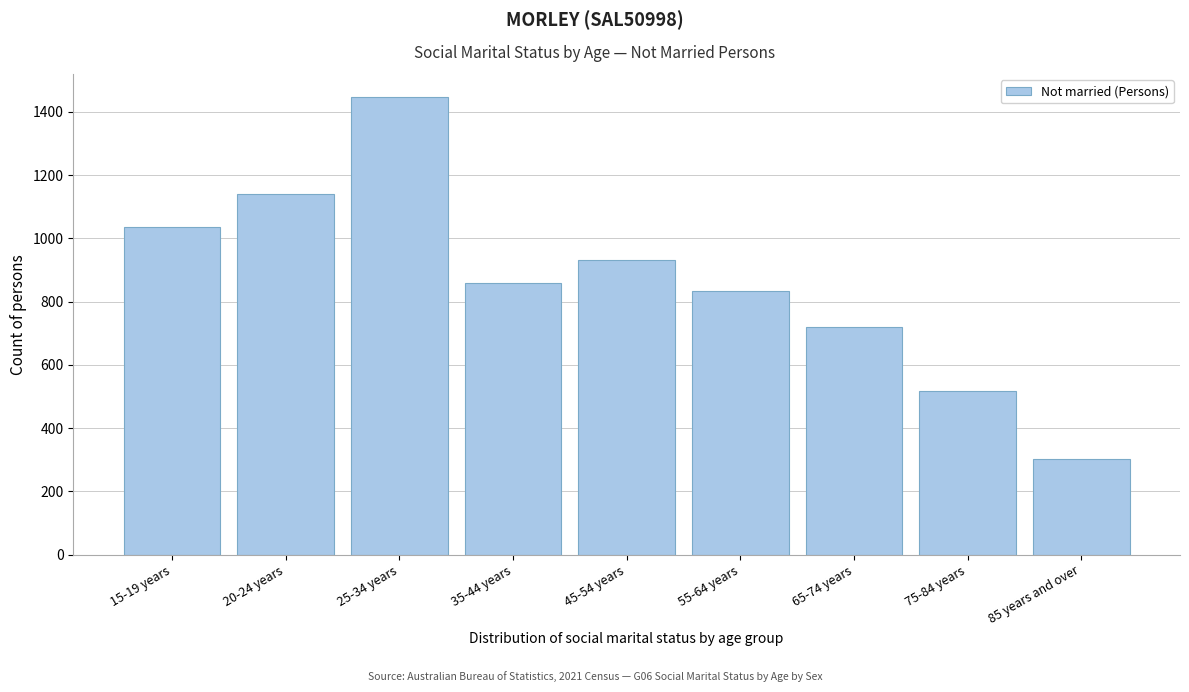

Reading right to left, what are all the values shown in this chart?

304	517	720	834	932	860	1447	1140	1037